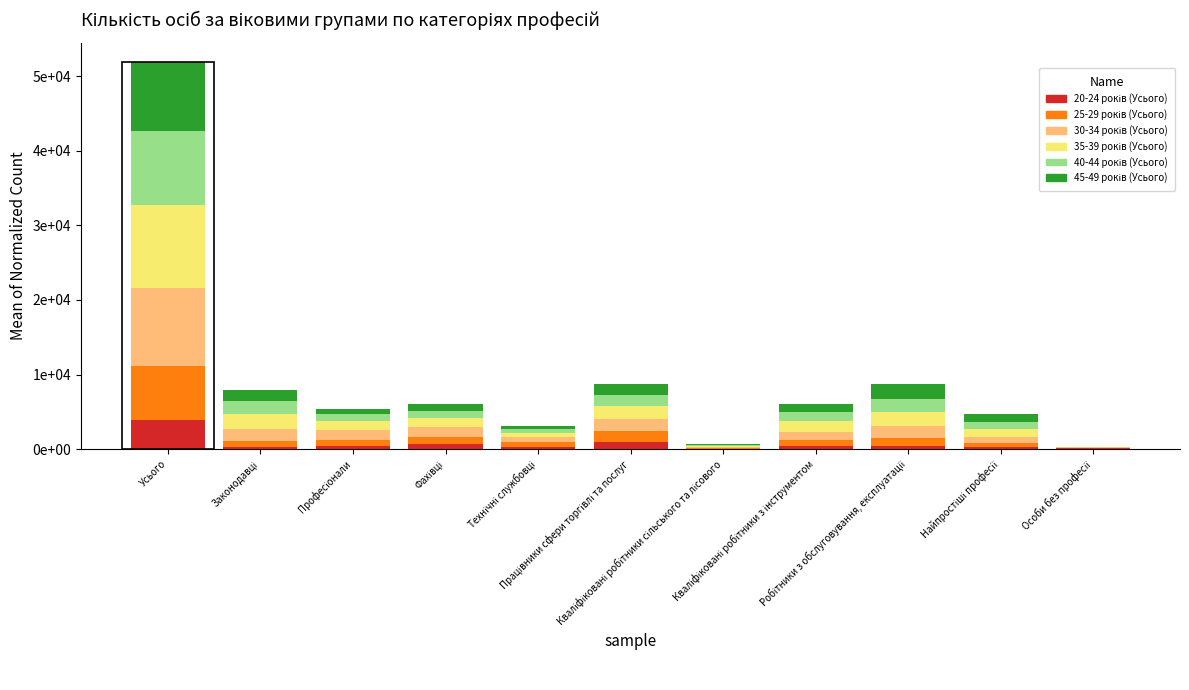

What is the label of the 6th bar from the left?

Працівники сфери торгівлі та послуг